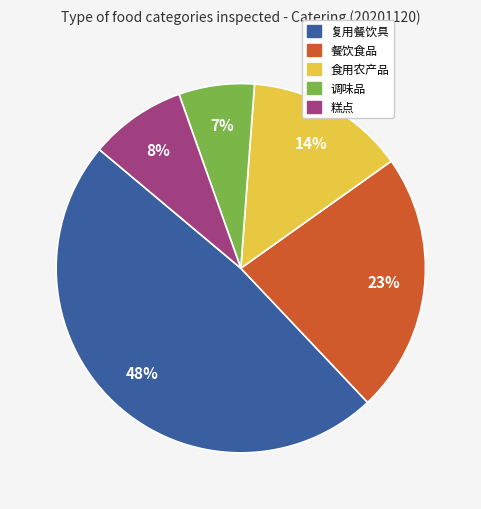

Which slice is the largest?

复用餐饮具